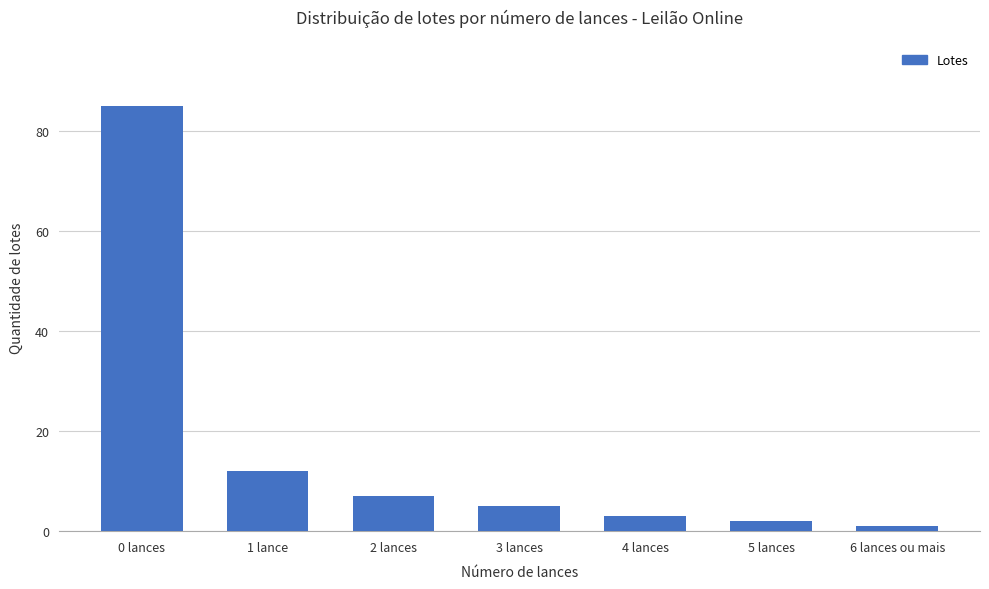

What is the greatest value displayed?

85